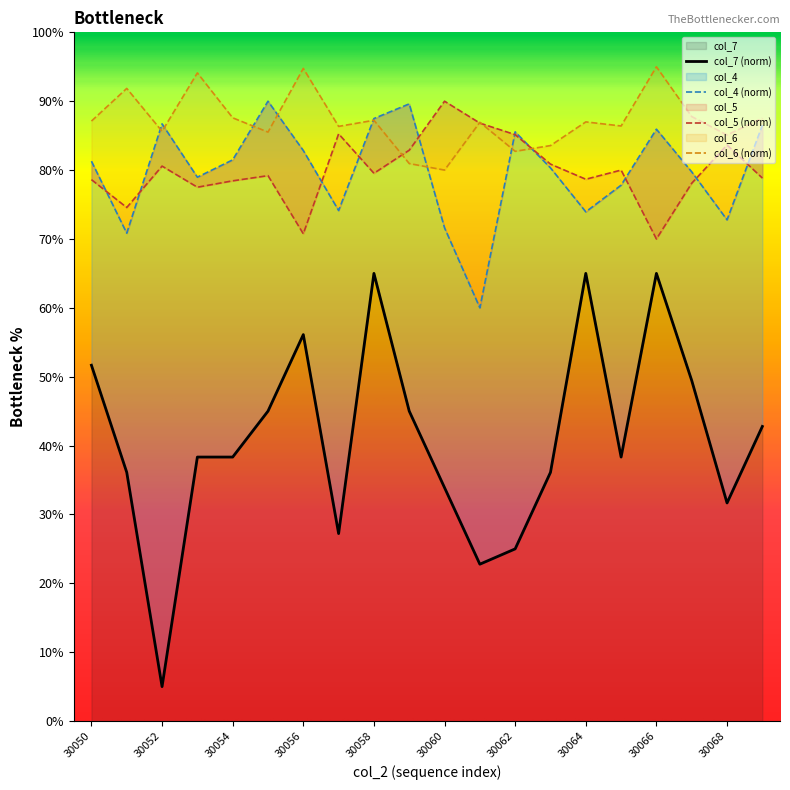

Does the chart have visible grid lines?

No